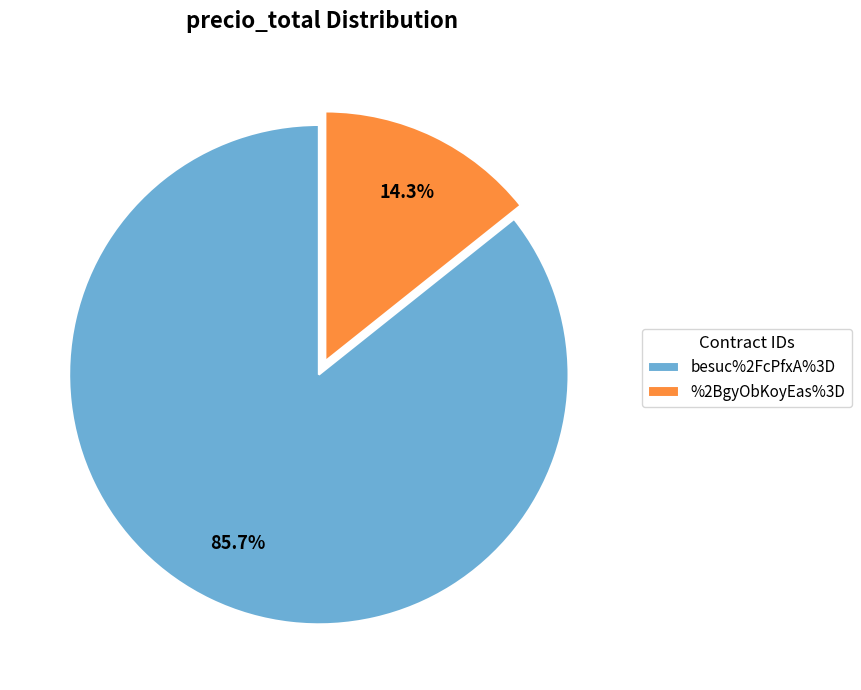

What is the ratio of the value at %2BgyObKoyEas%3D to the value at besuc%2FcPfxA%3D?

0.2